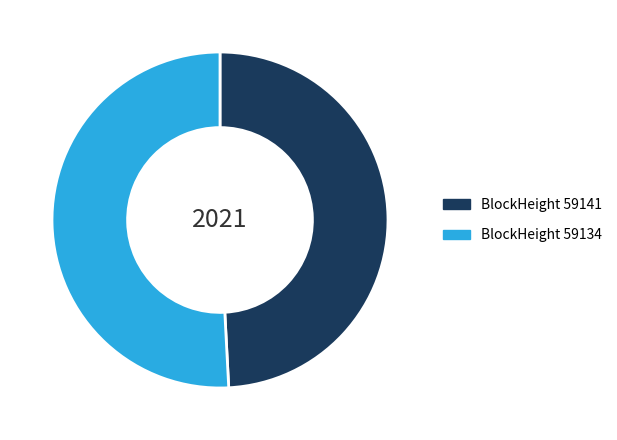

How many slices are in this pie chart?

2